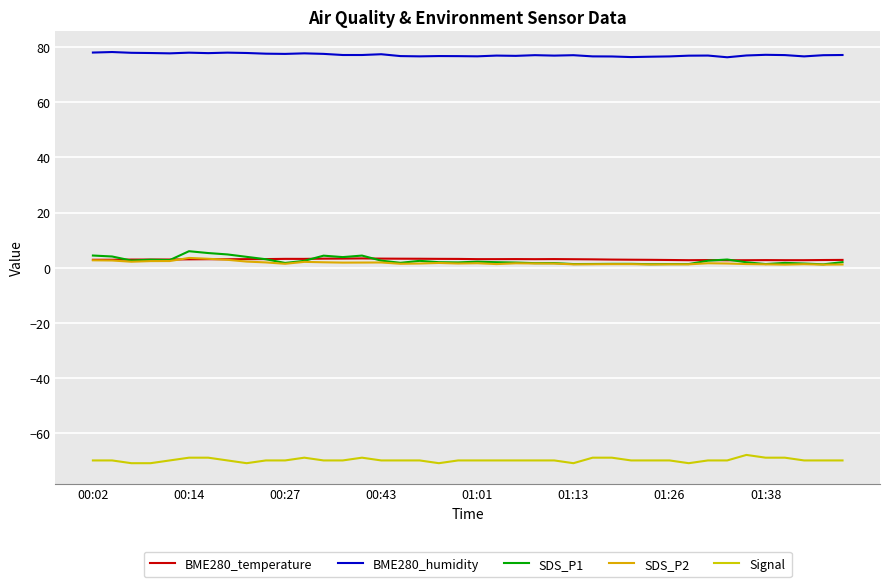

How many lines are shown in the chart?

5